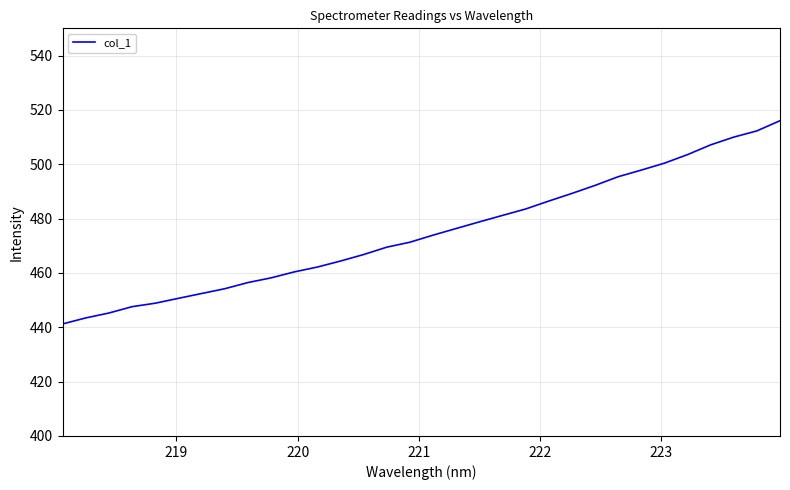

What is the minimum value shown in the chart?

441.2